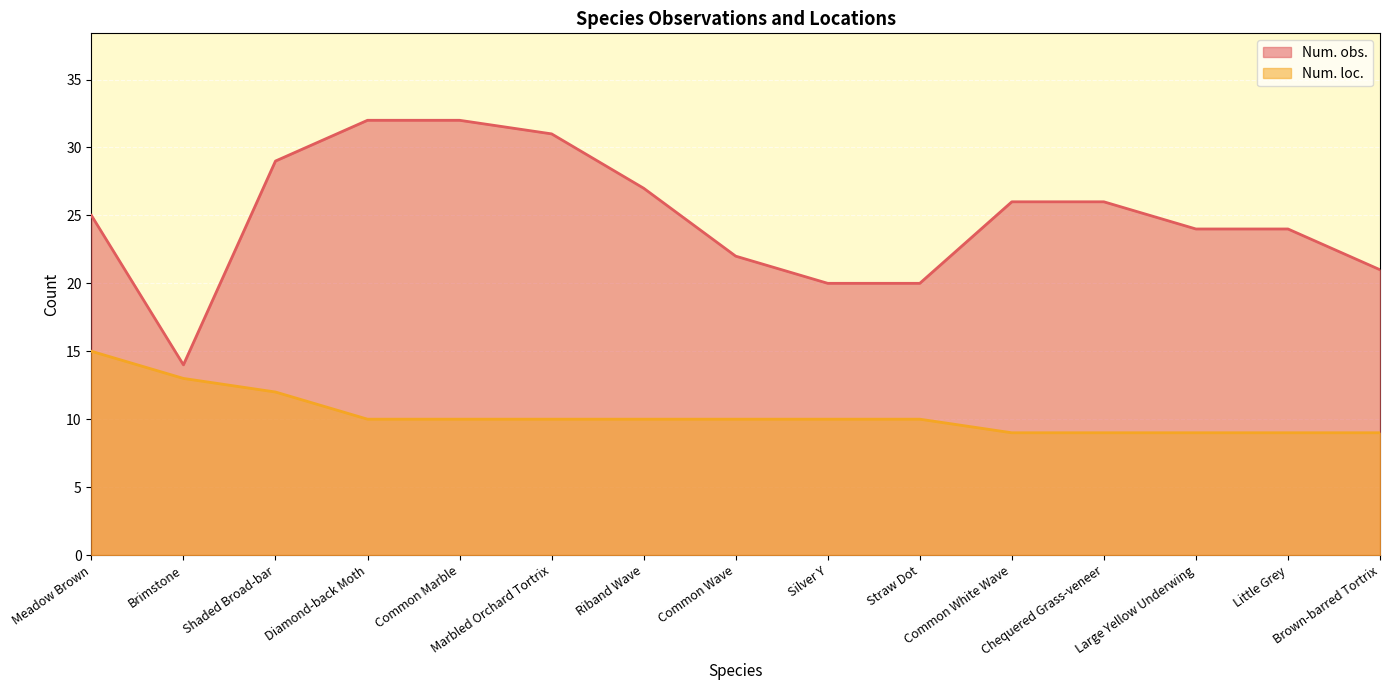

True or false: Num. loc. and Num. obs. cross at least once.

False